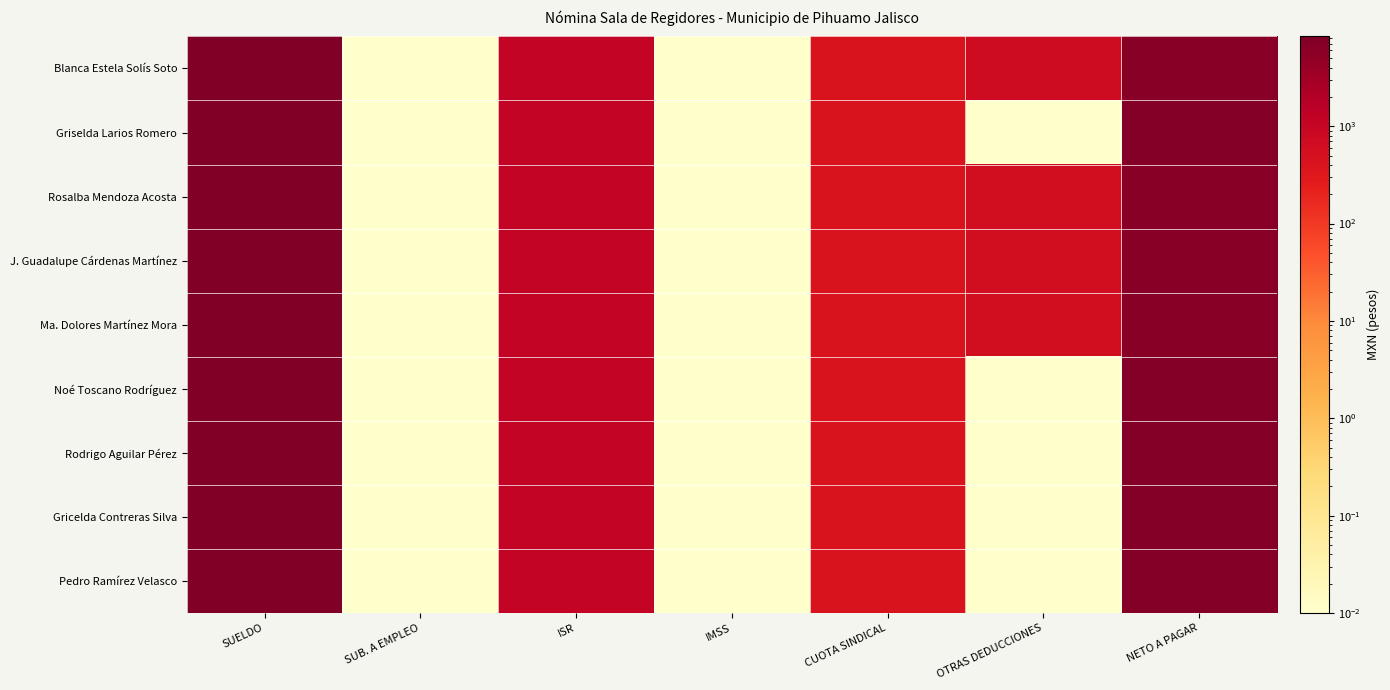

At which category is the sum across all series the highest?

SUELDO